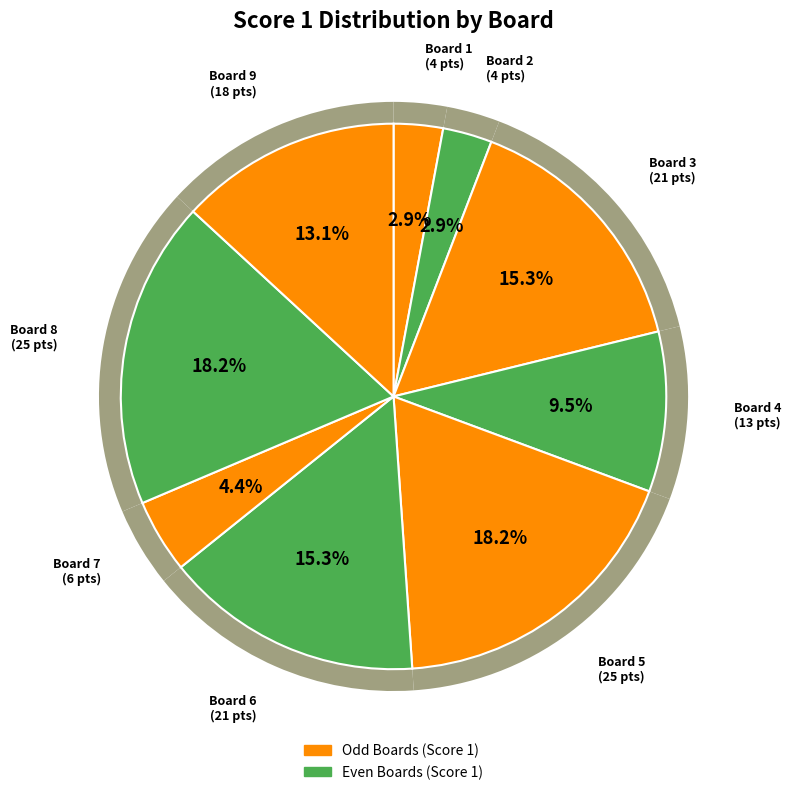

What percentage is the Board 4 slice, to the nearest percent?

9%